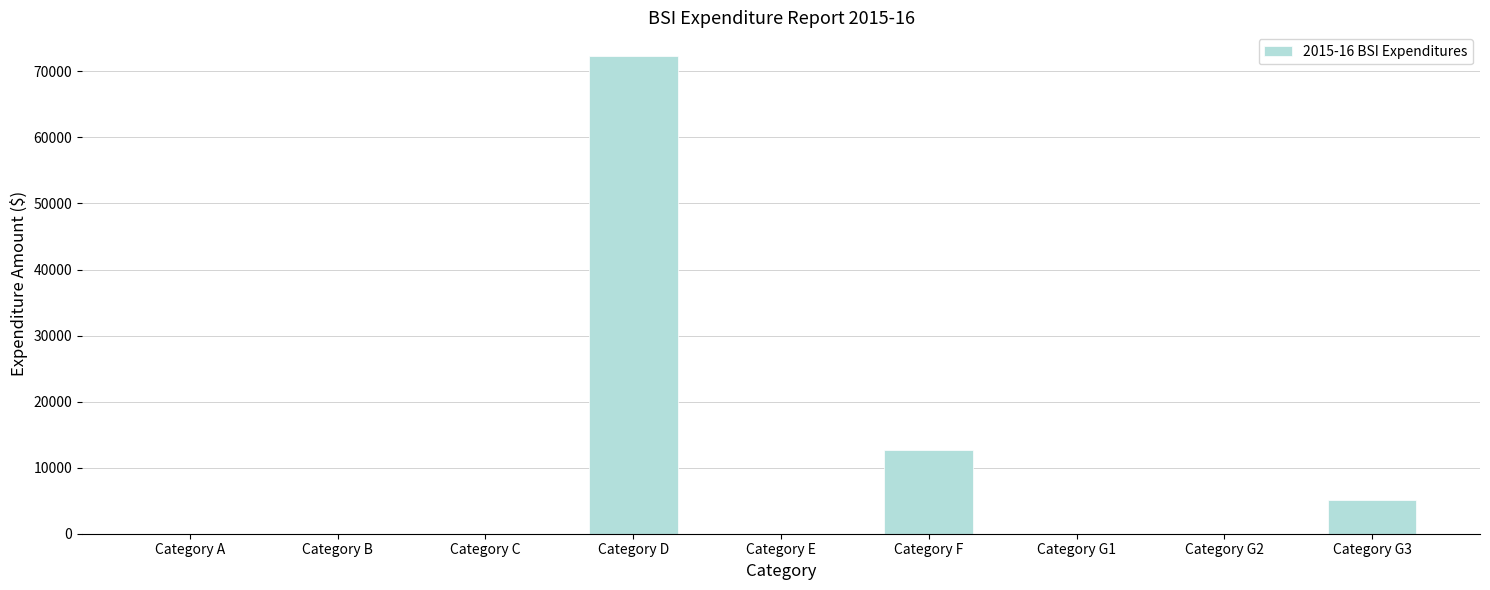

Count the number of data series in this chart.

1